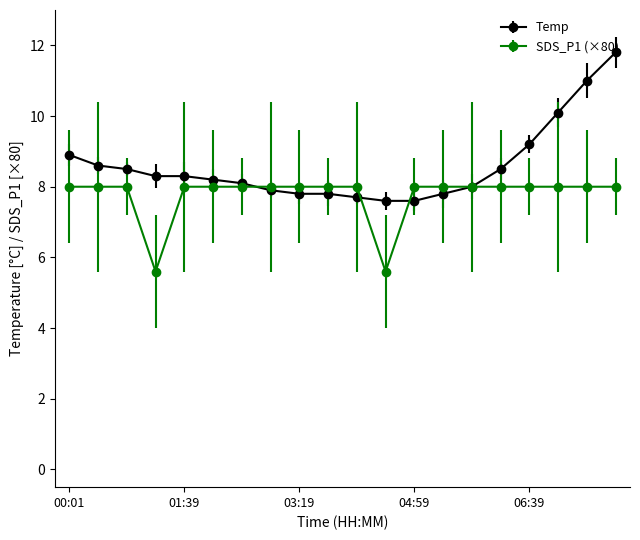

What is the minimum value for SDS_P1 (×80)?

5.6